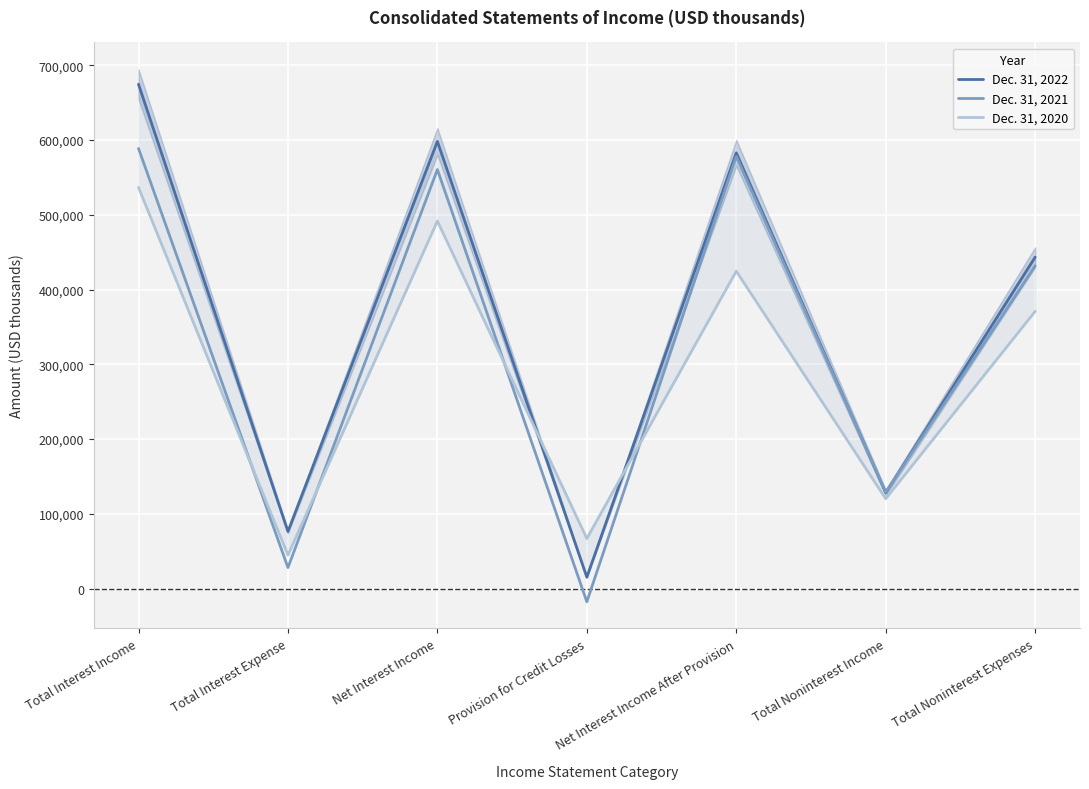

At which label does Dec. 31, 2020 reach its minimum?

Total Interest Expense